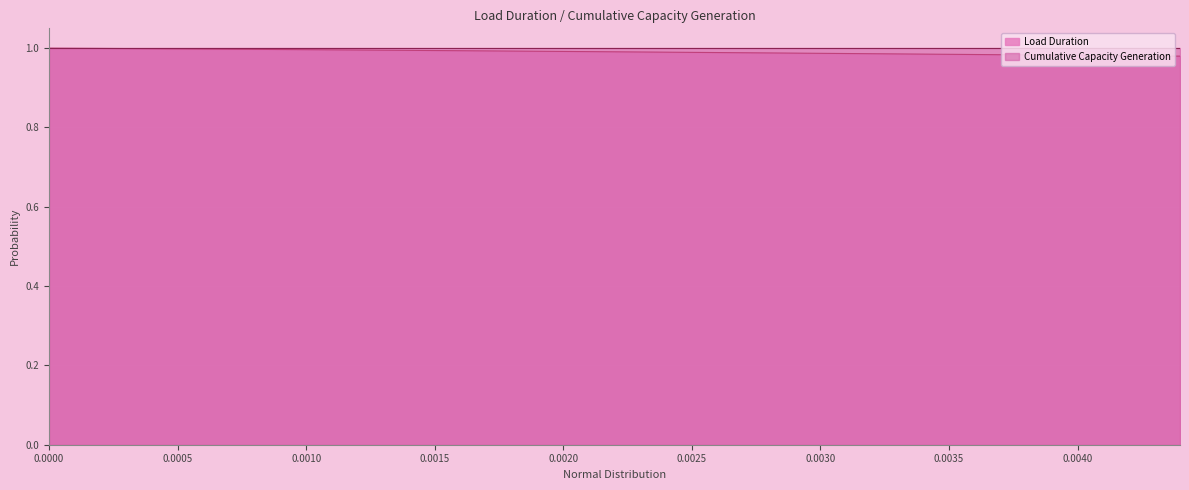

True or false: there are more than 0 points higher than both neighbors.

False